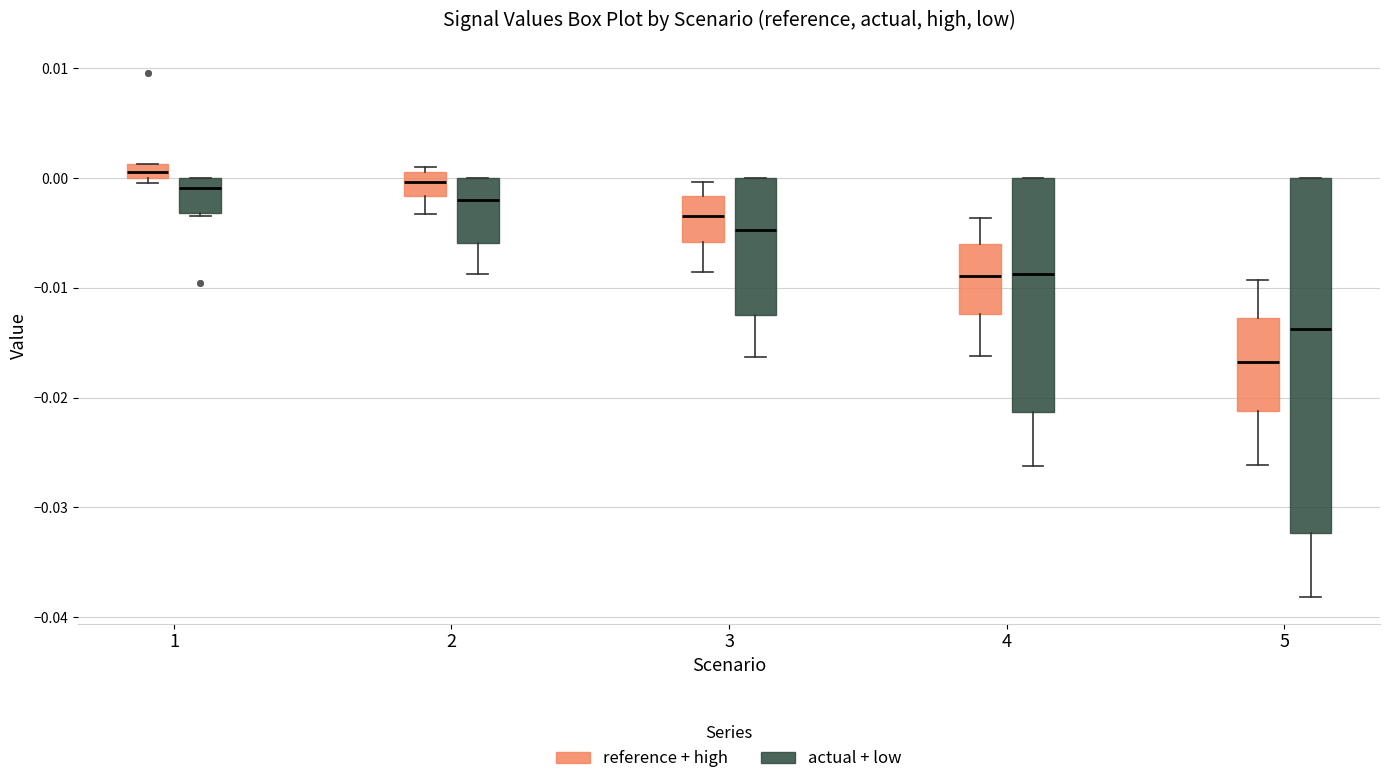

Which box is the tallest, from its lower edge to its upper edge?

5 (actual + low)